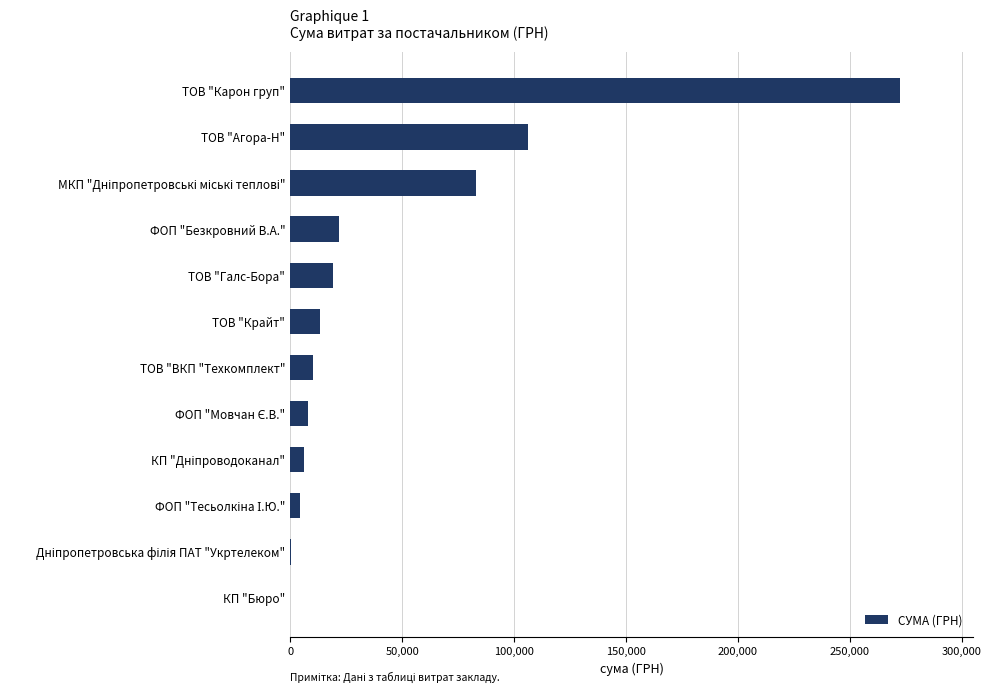

What is the sum of all values?

545018.9